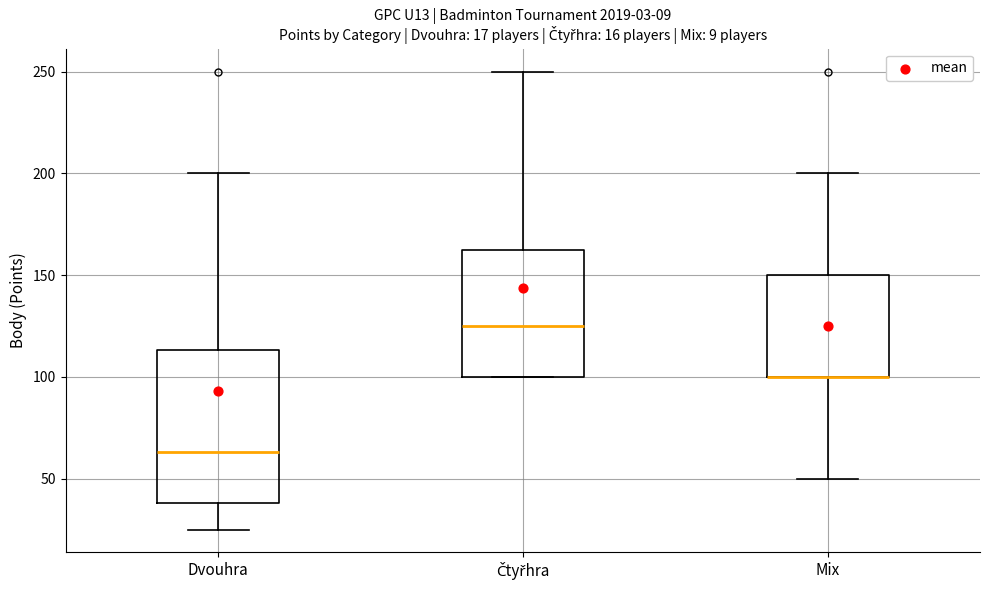

Which box is the tallest, from its lower edge to its upper edge?

Dvouhra